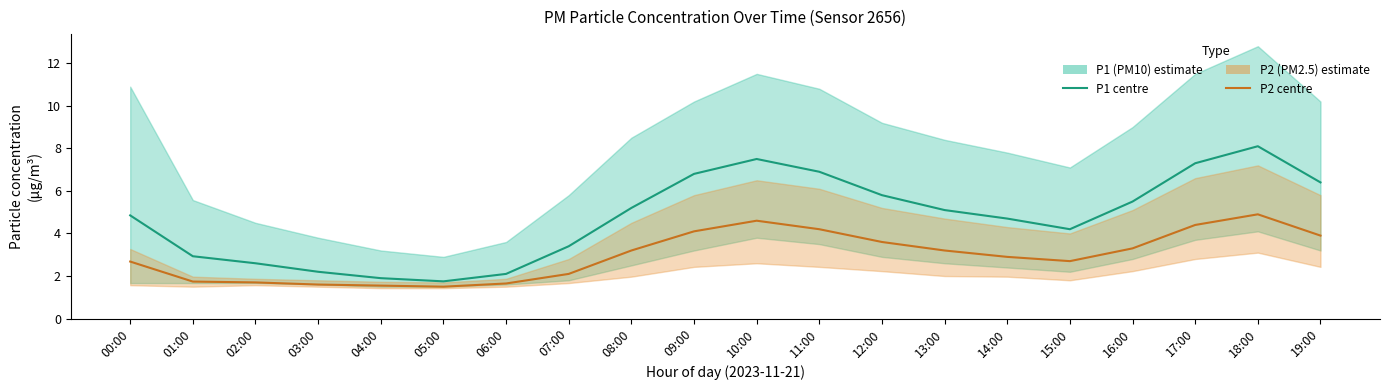

What is the difference between the maximum and minimum values in the P1 series?

6.3